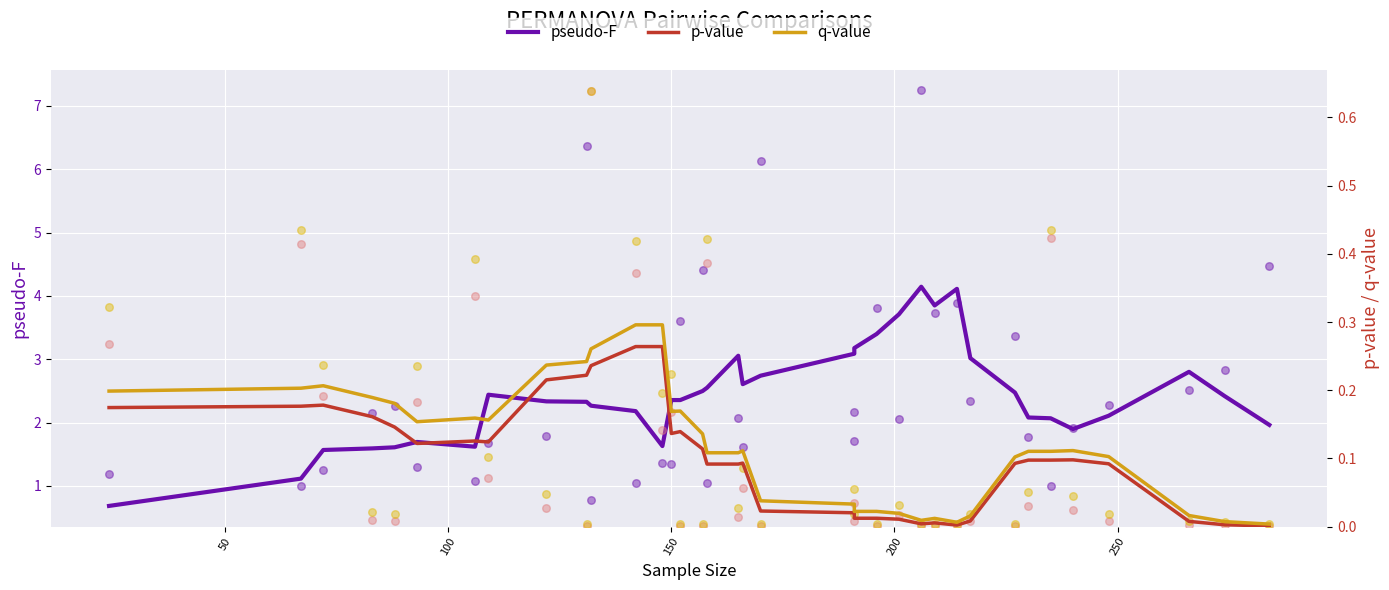

At how many categories does at least one series exceed 3?

9